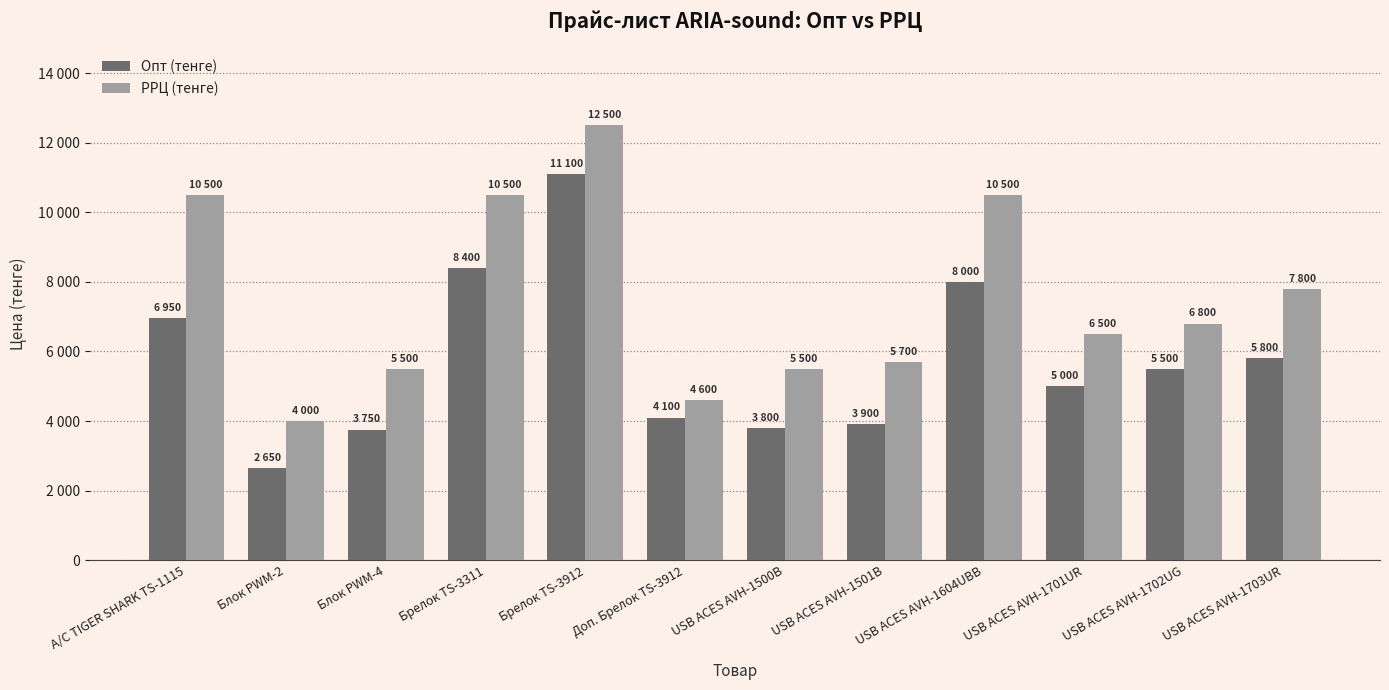

Is the value of РРЦ (тенге) at Доп. Брелок TS-3912 greater than the value of Опт (тенге) at Блок PWM-2?

Yes